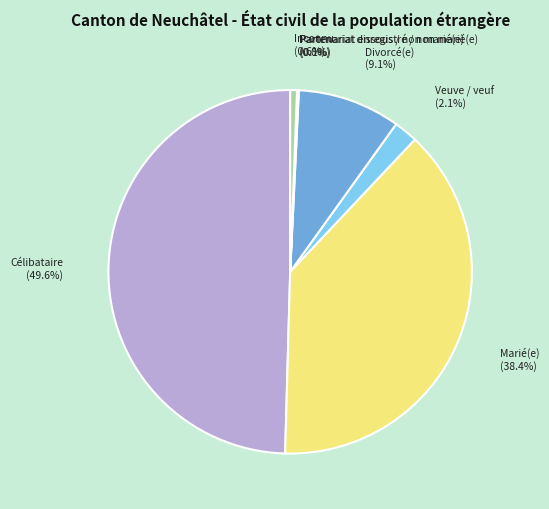

What percentage do Inconnu and Veuve / veuf together represent?

2.7%